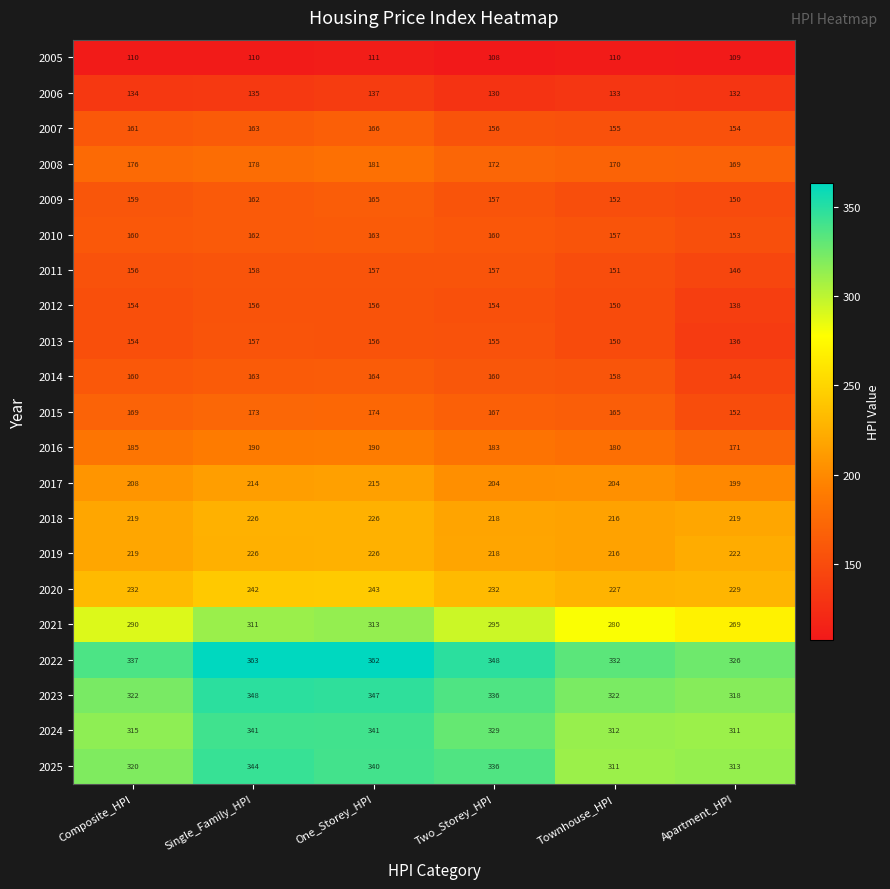

Is it true that 2019 equals 219 at Composite_HPI?

True